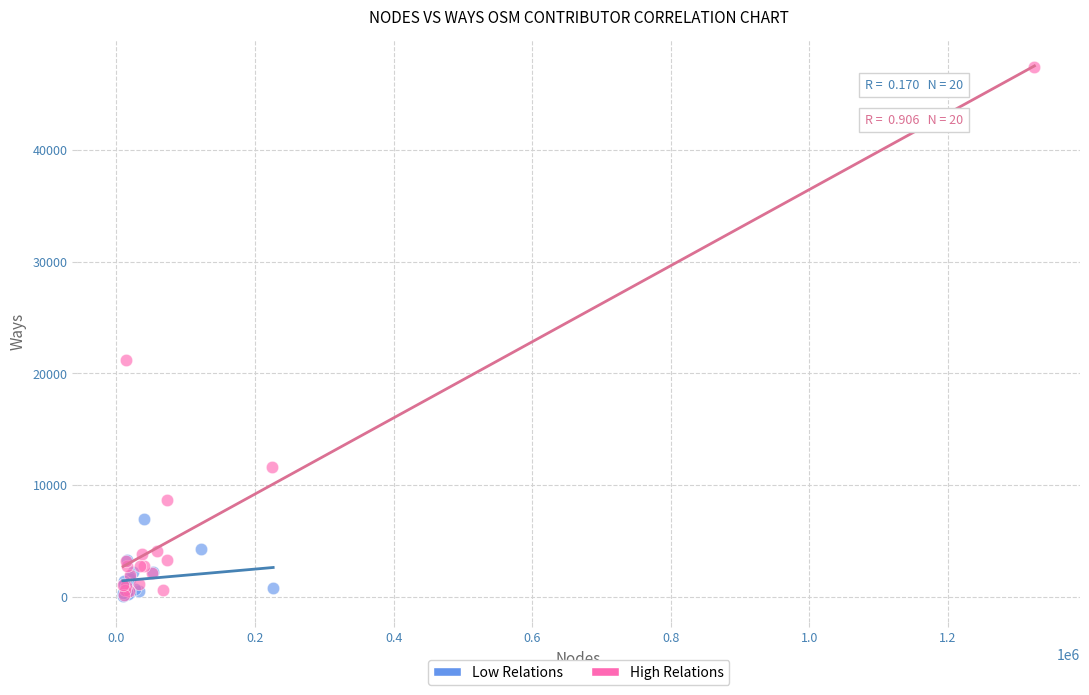

Which series has the largest Y range (max minus min)?

High Relations